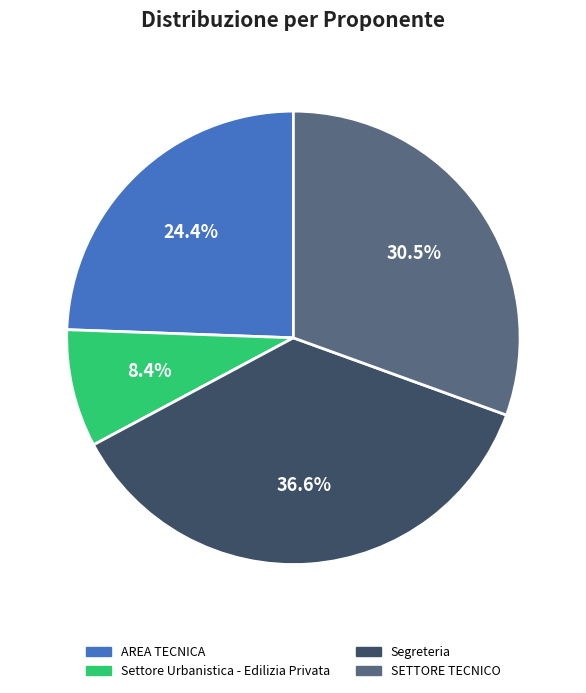

Between Settore Urbanistica - Edilizia Privata and Segreteria, which is larger?

Segreteria